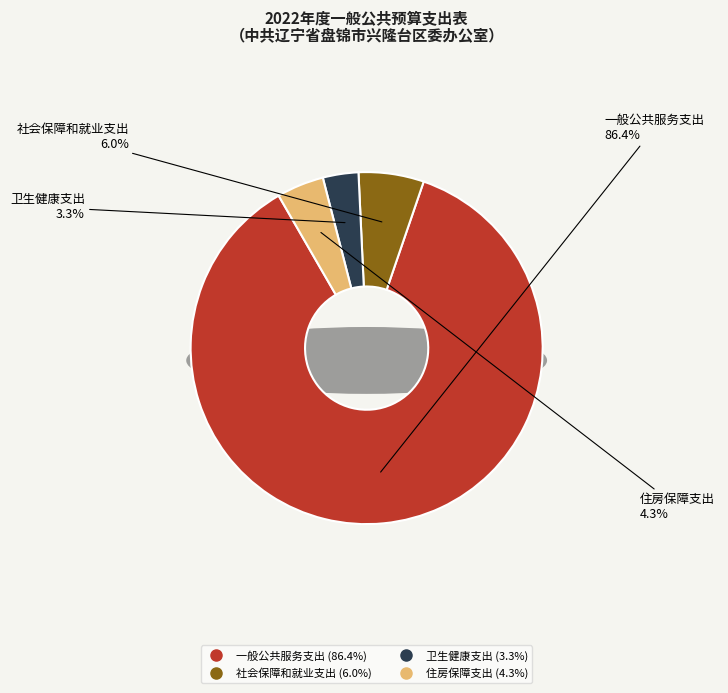

Approximately how many times larger is the value at 一般公共服务支出 compared to 社会保障和就业支出?

14.4